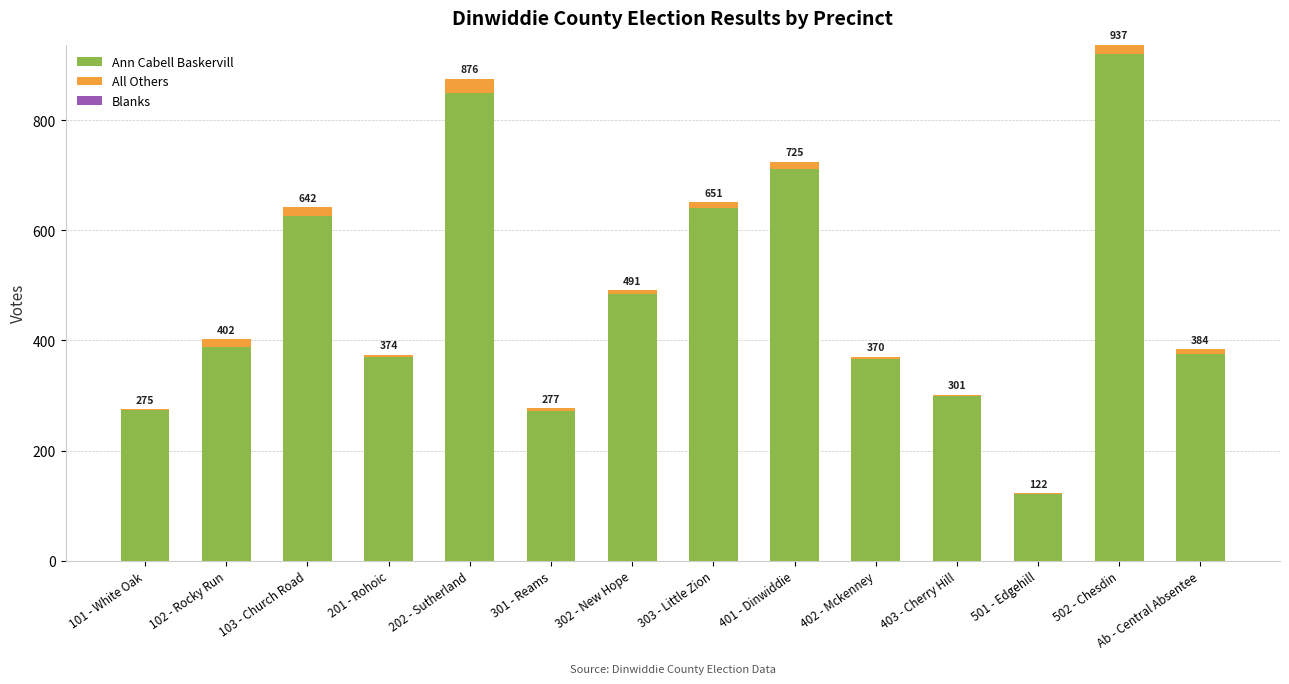

Does the chart contain stacked bars?

Yes